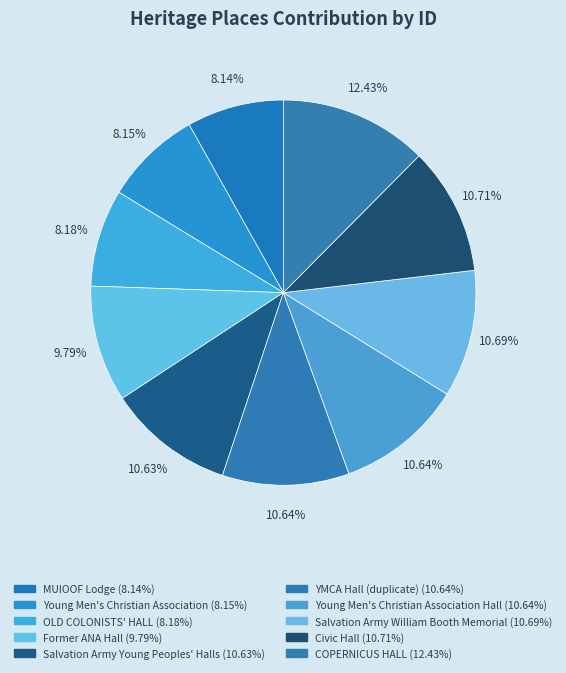

Is there any slice that represents more than half of the pie?

No